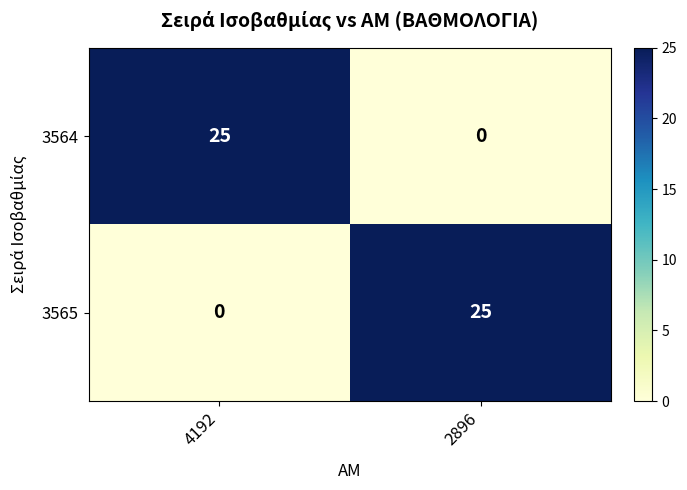

Is it true that 3564 equals 0 at 2896?

True